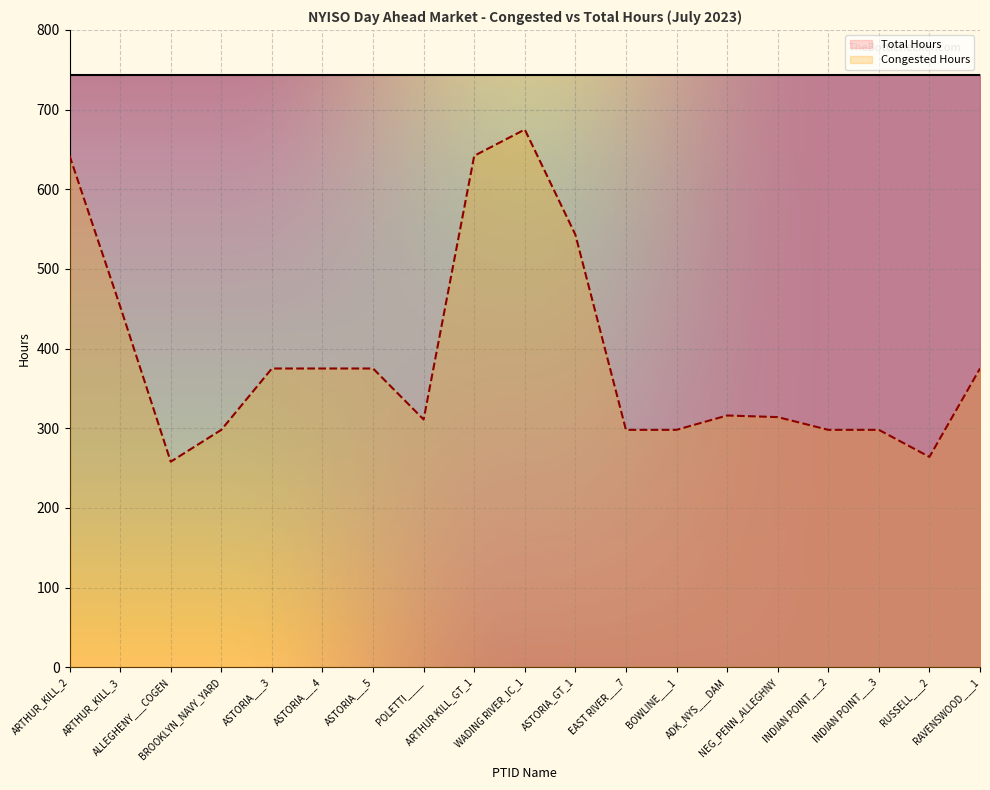

What is the maximum value shown in the chart?

744